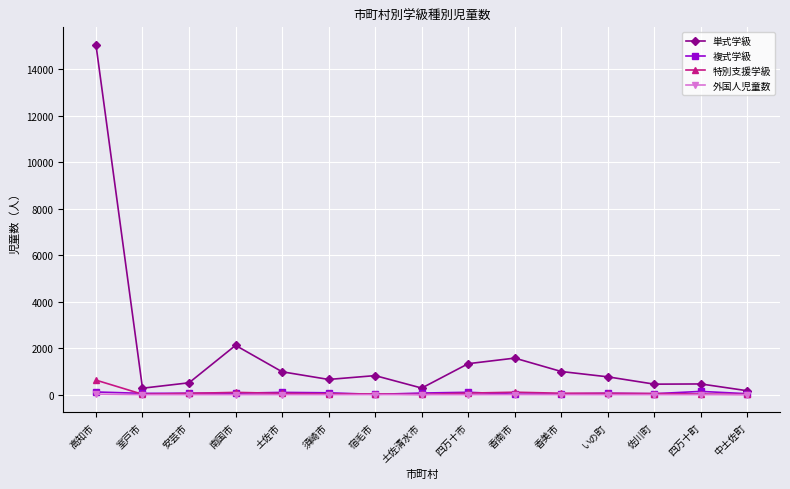

Which series has the largest range (max minus min)?

単式学級